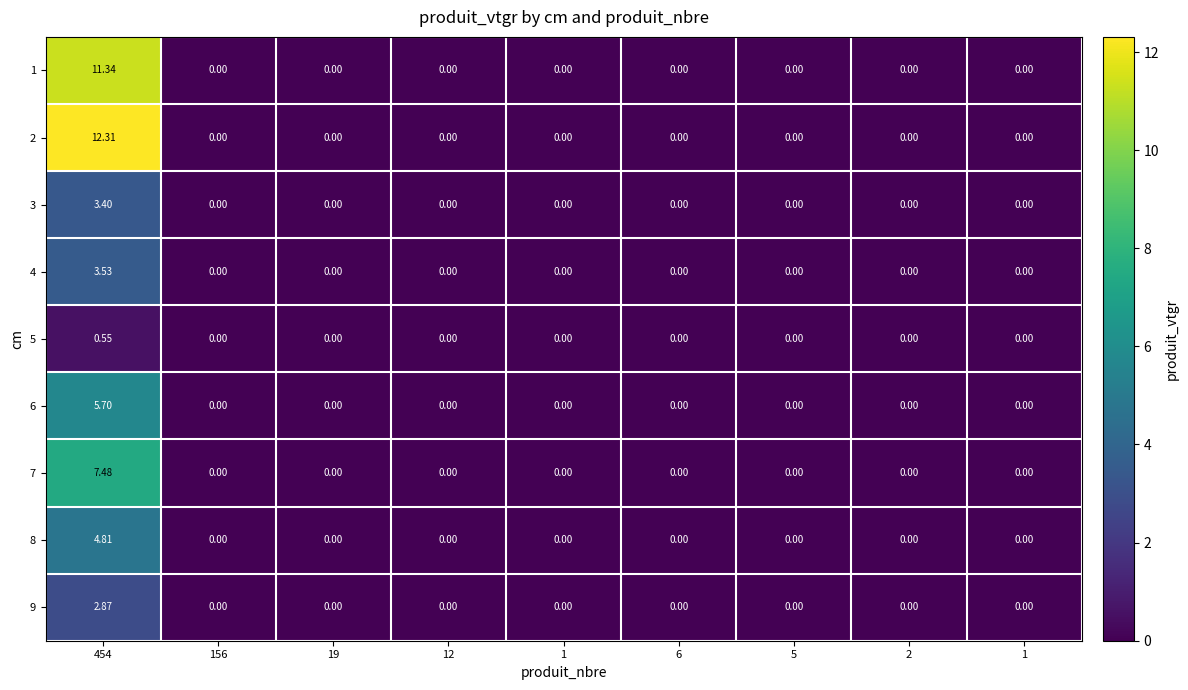

How many data points in 2 are above 0?

1